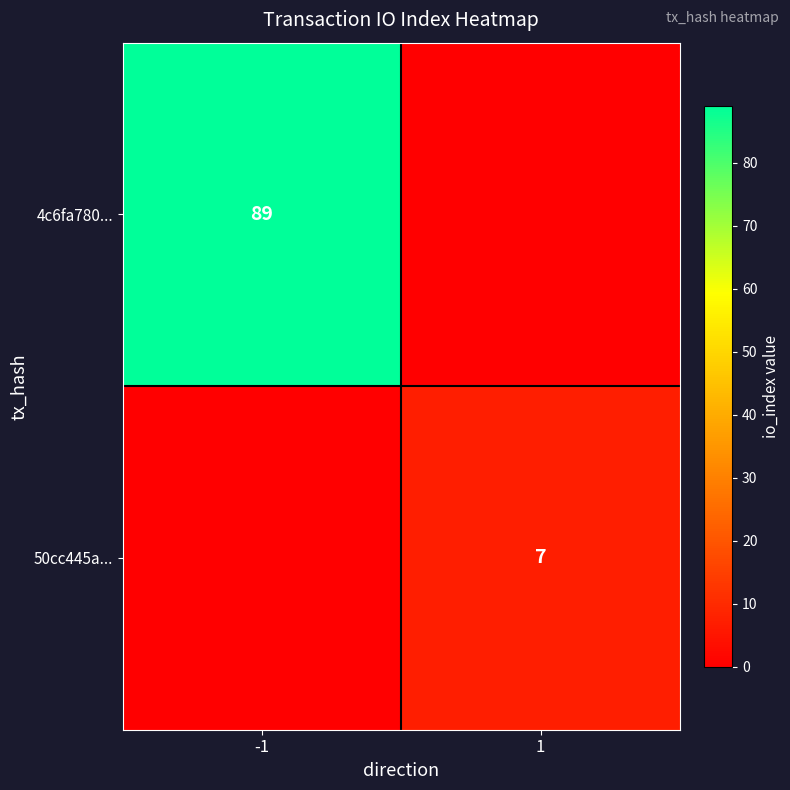

The value of 4c6fa780... at -1 is 157. True or false?

False